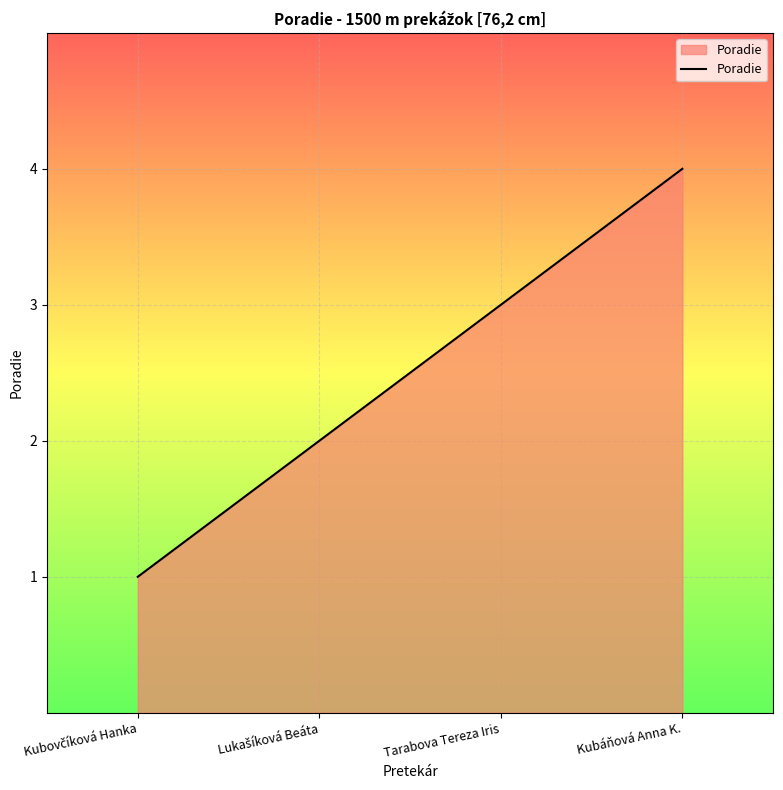

True or false: the data has more than 2 interior local peaks.

False